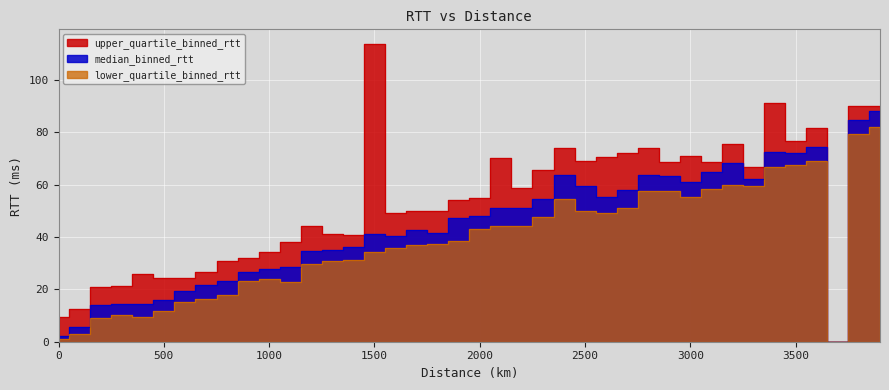

In upper_quartile_binned_rtt, how many points are lower than both neighbors (excluding endpoints)?

11